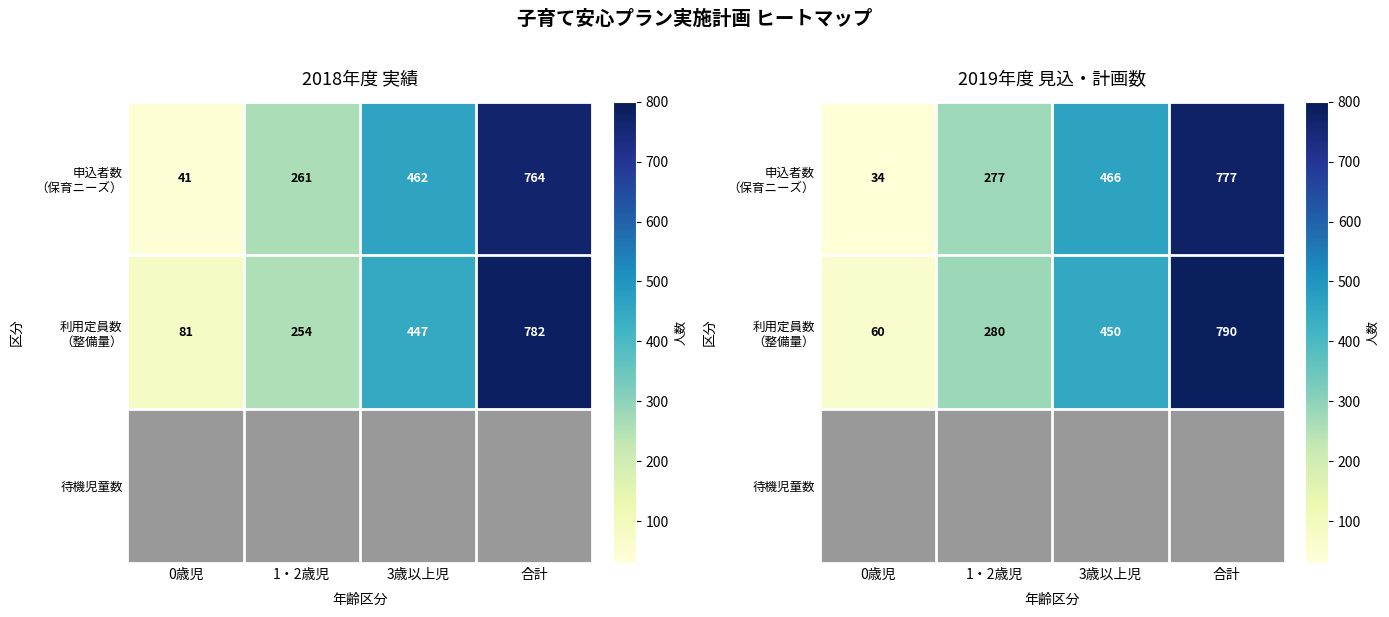

What is the spread (max minus min) of values at 0歳児?

26.0